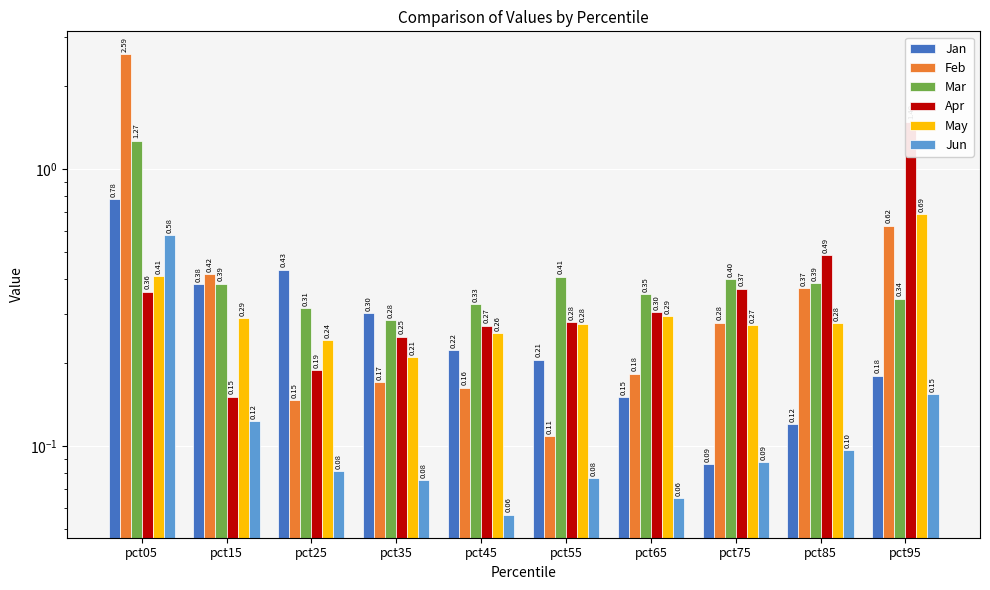

What is the maximum value for Jun?

0.6